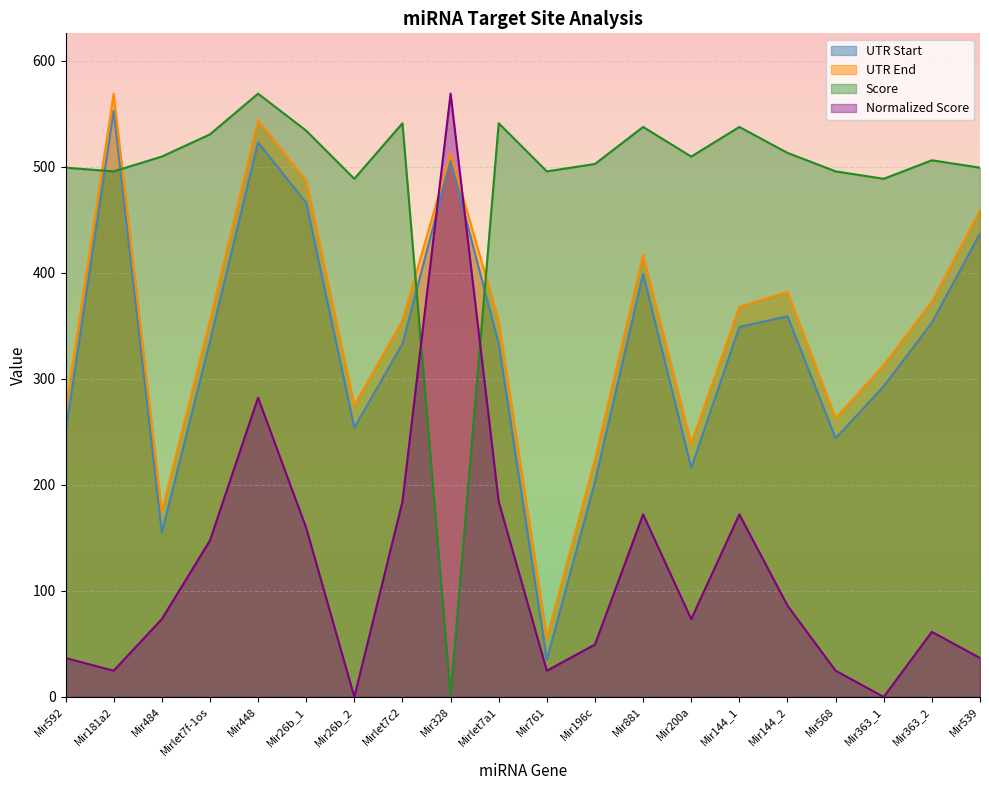

Which category has the lowest value across all series?

Mir26b_2